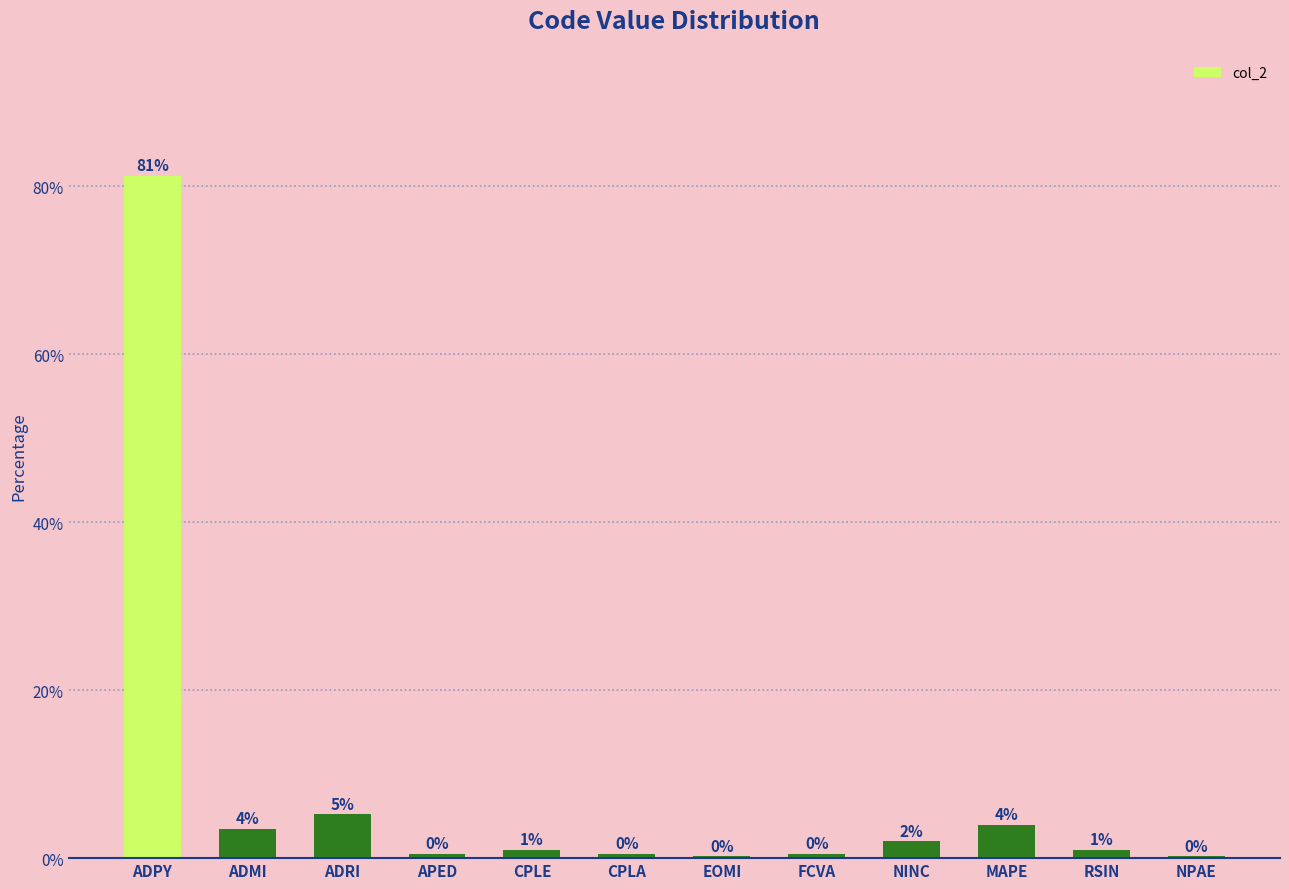

Which label corresponds to the largest value in the chart?

ADPY